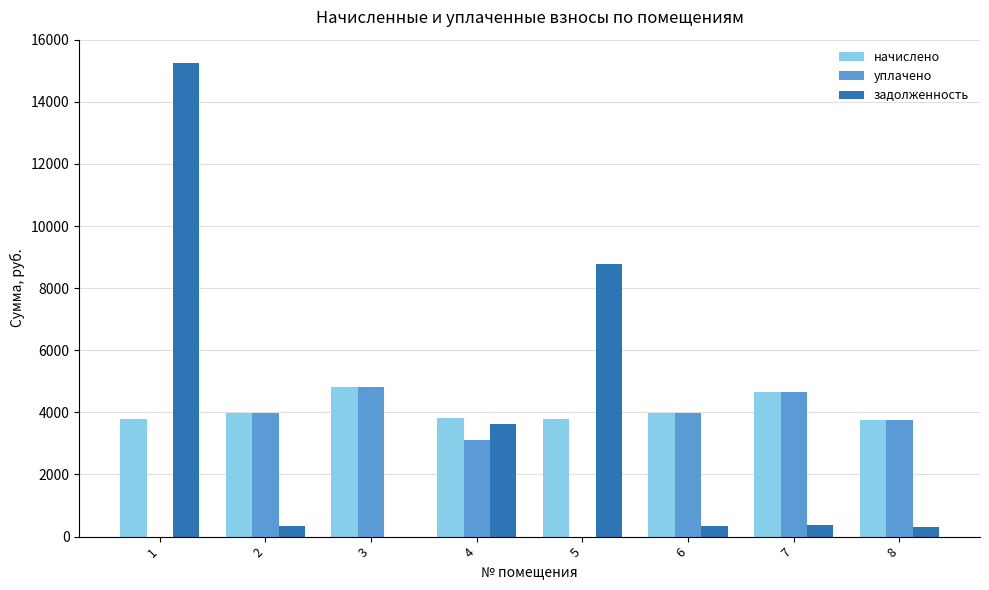

The value of уплачено at 4 is 3115.3. True or false?

True